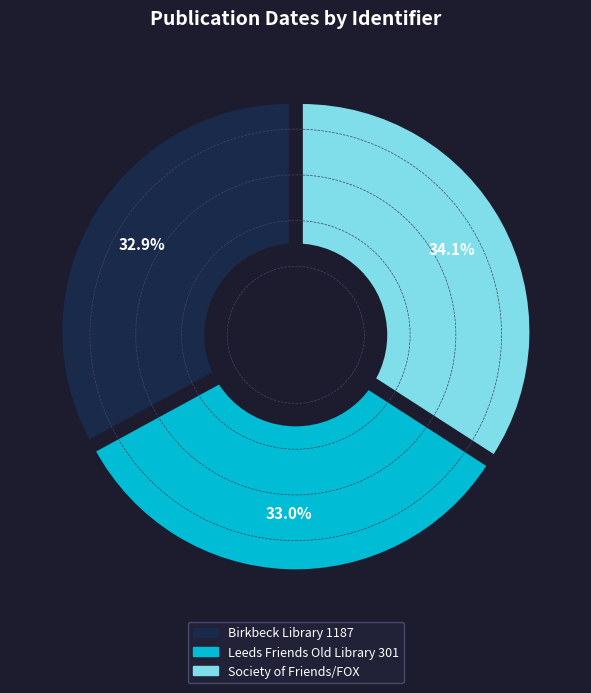

Is there any slice that represents more than half of the pie?

No